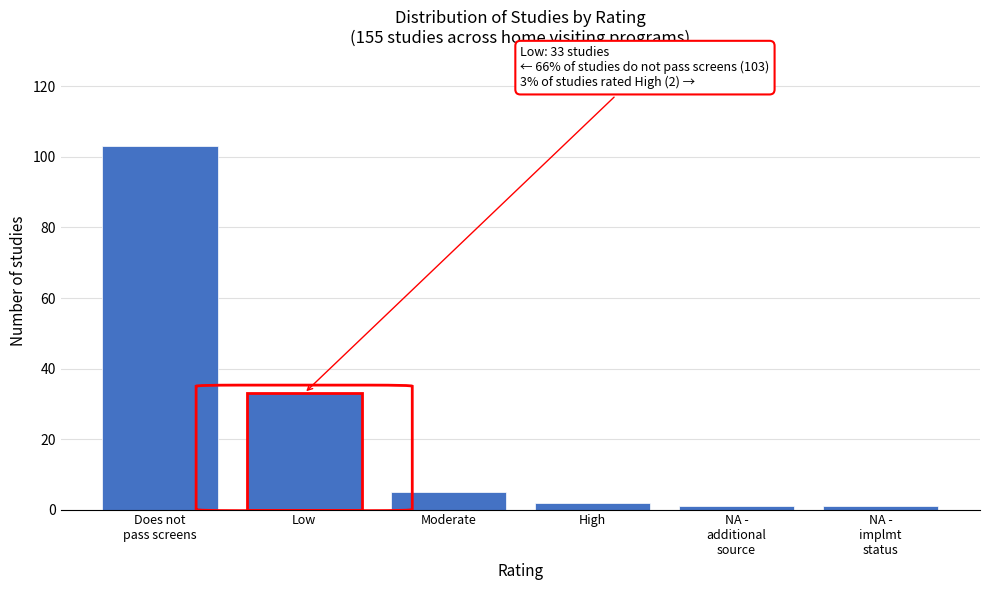

Reading left to right, transcribe all the data shown in this chart.

103	33	5	2	1	1